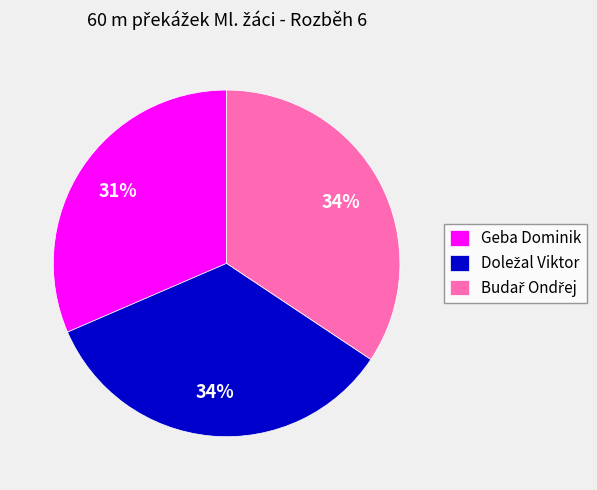

The Geba Dominik slice represents 44% of the pie. True or false?

False